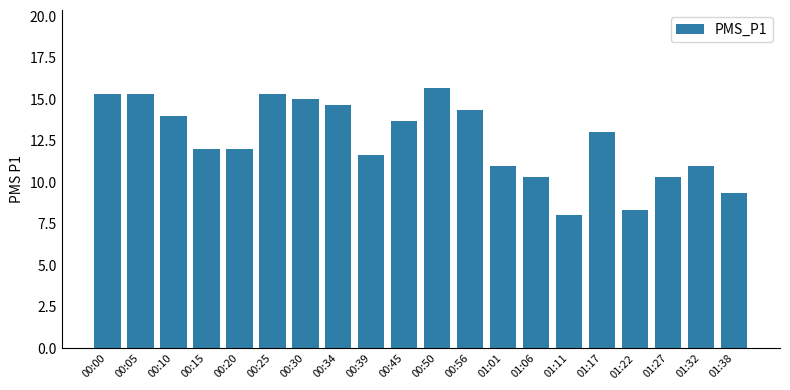

What is the sum of the values at 00:25 and 00:34?

30.0